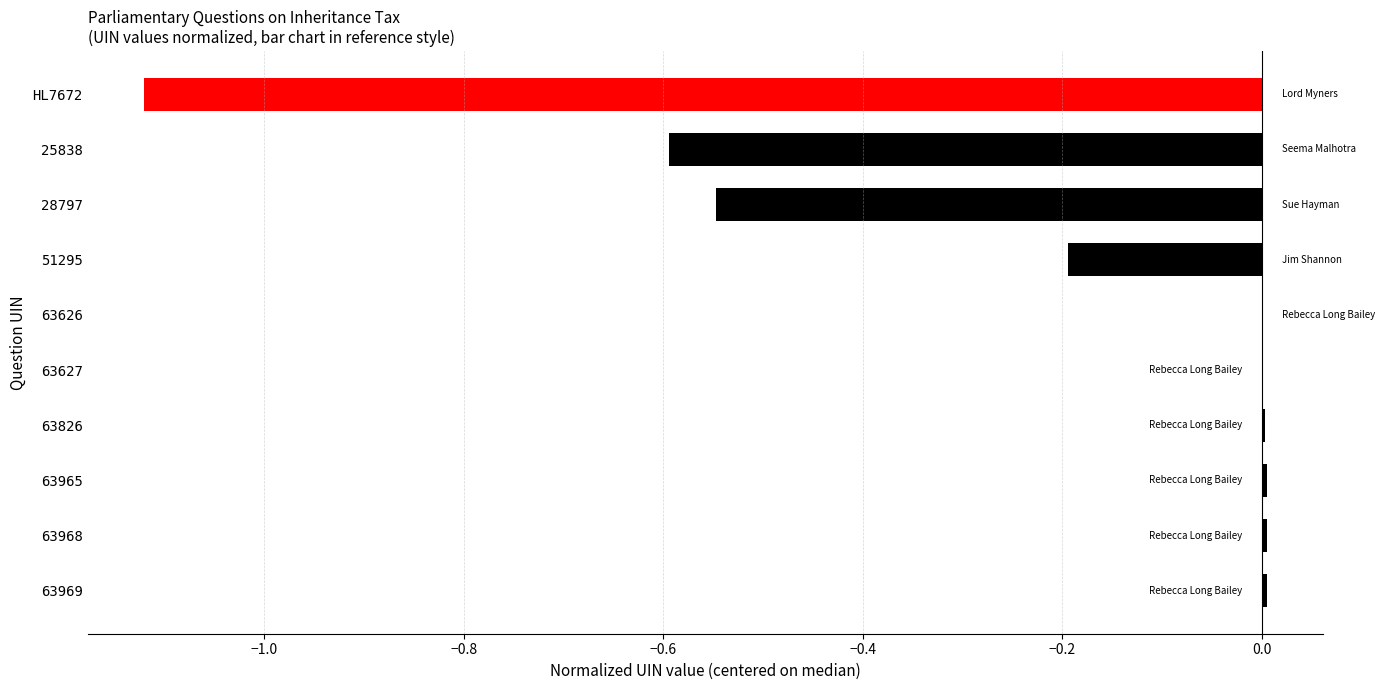

Count the number of data series in this chart.

1